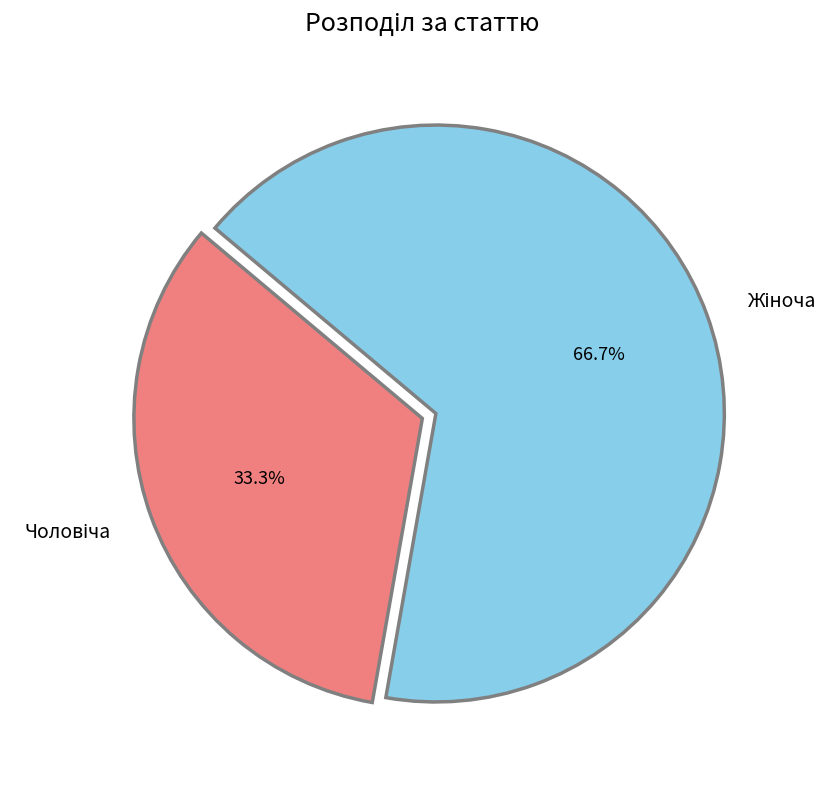

Does any single category account for the majority?

Yes